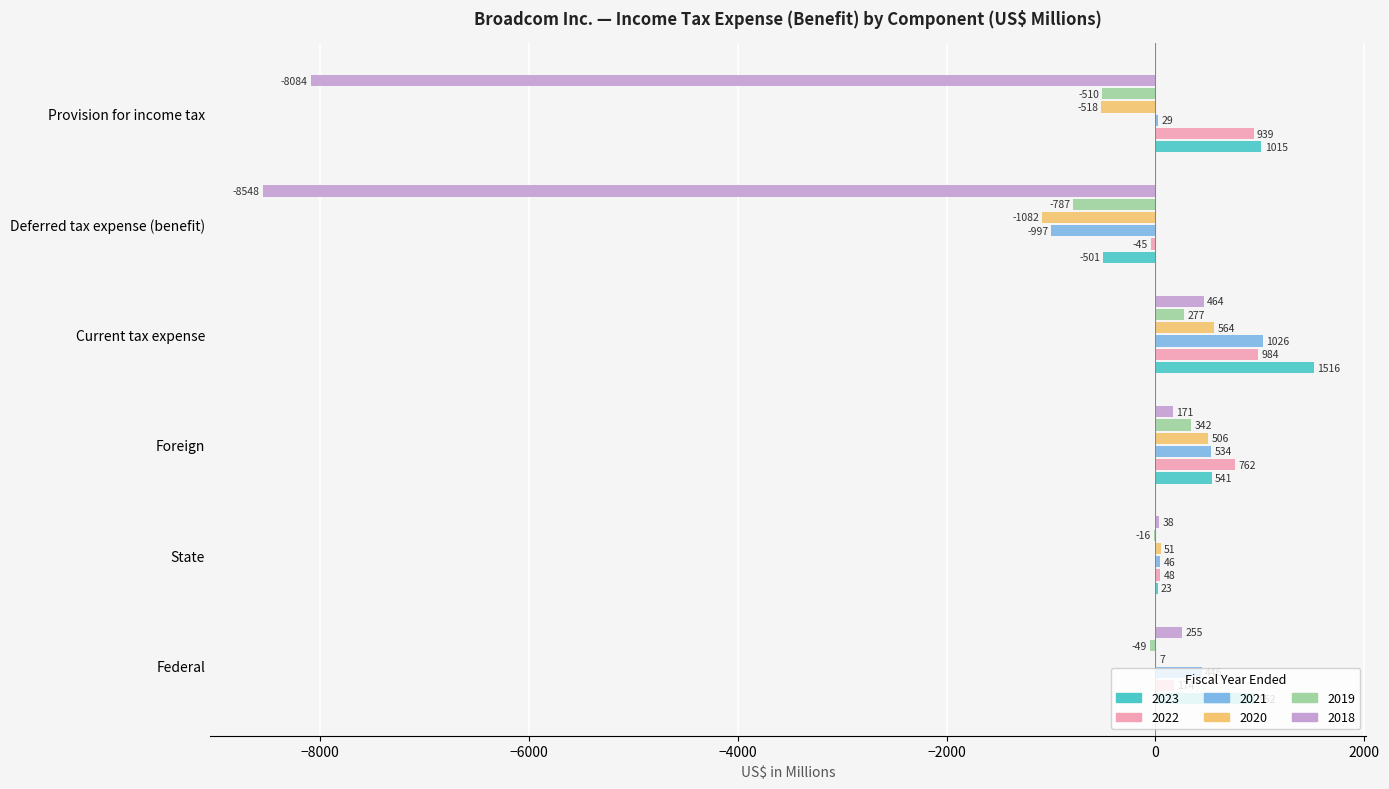

At which category is the sum across all series the highest?

Current tax expense